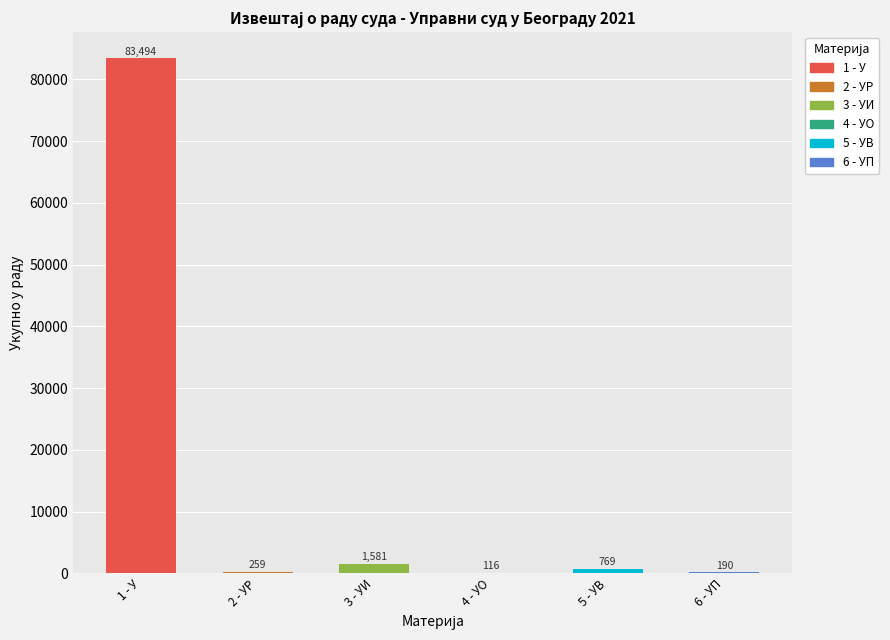

Which series has the widest spread of values?

1 - У